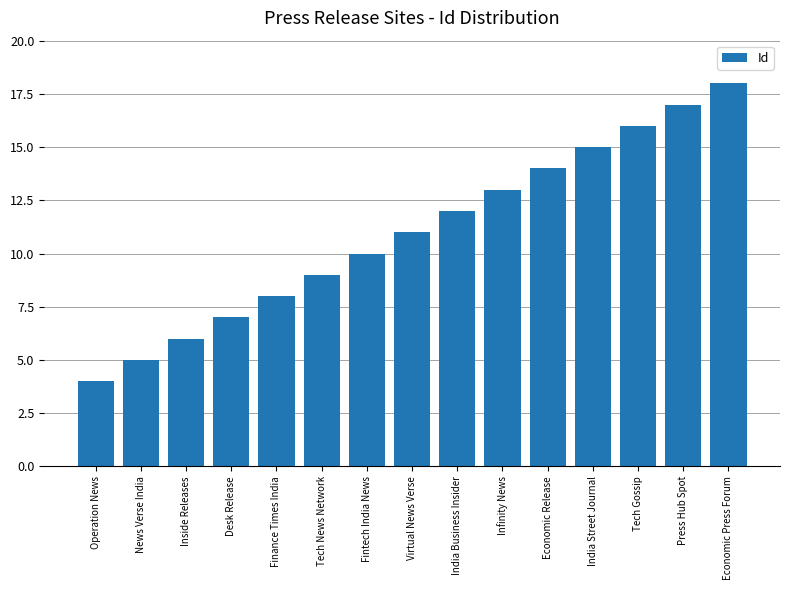

What position from the left is Finance Times India?

5